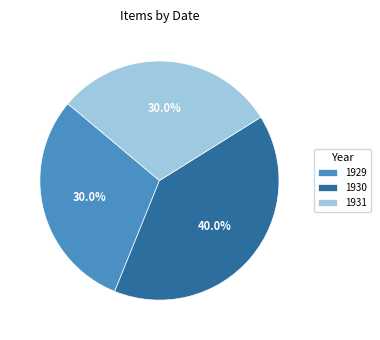

Does any single category account for the majority?

No